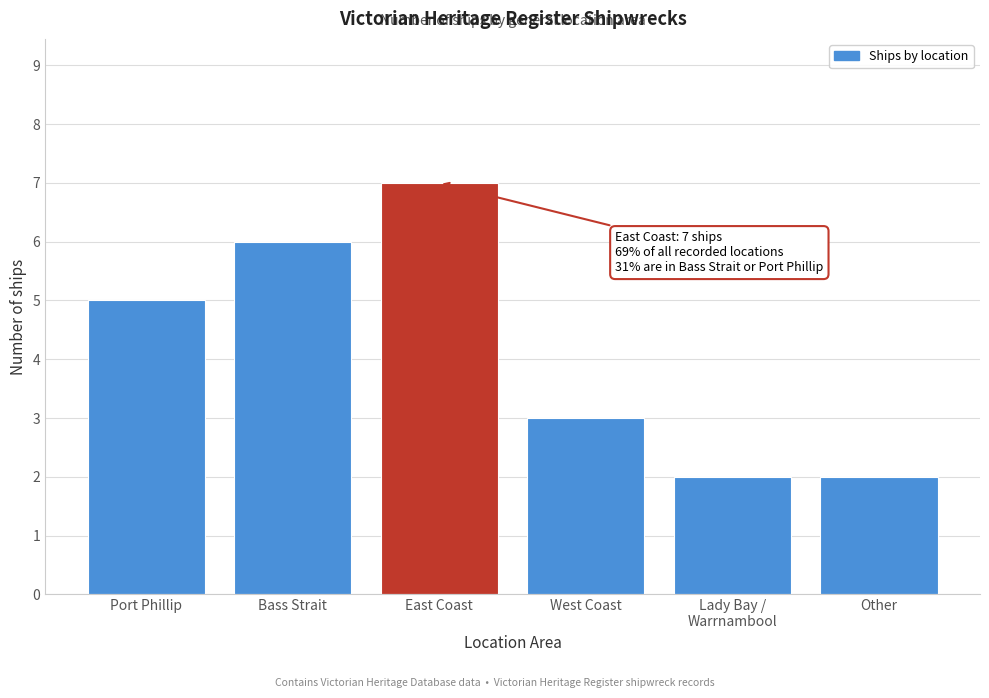

Reading left to right, transcribe all the data shown in this chart.

5	6	7	3	2	2